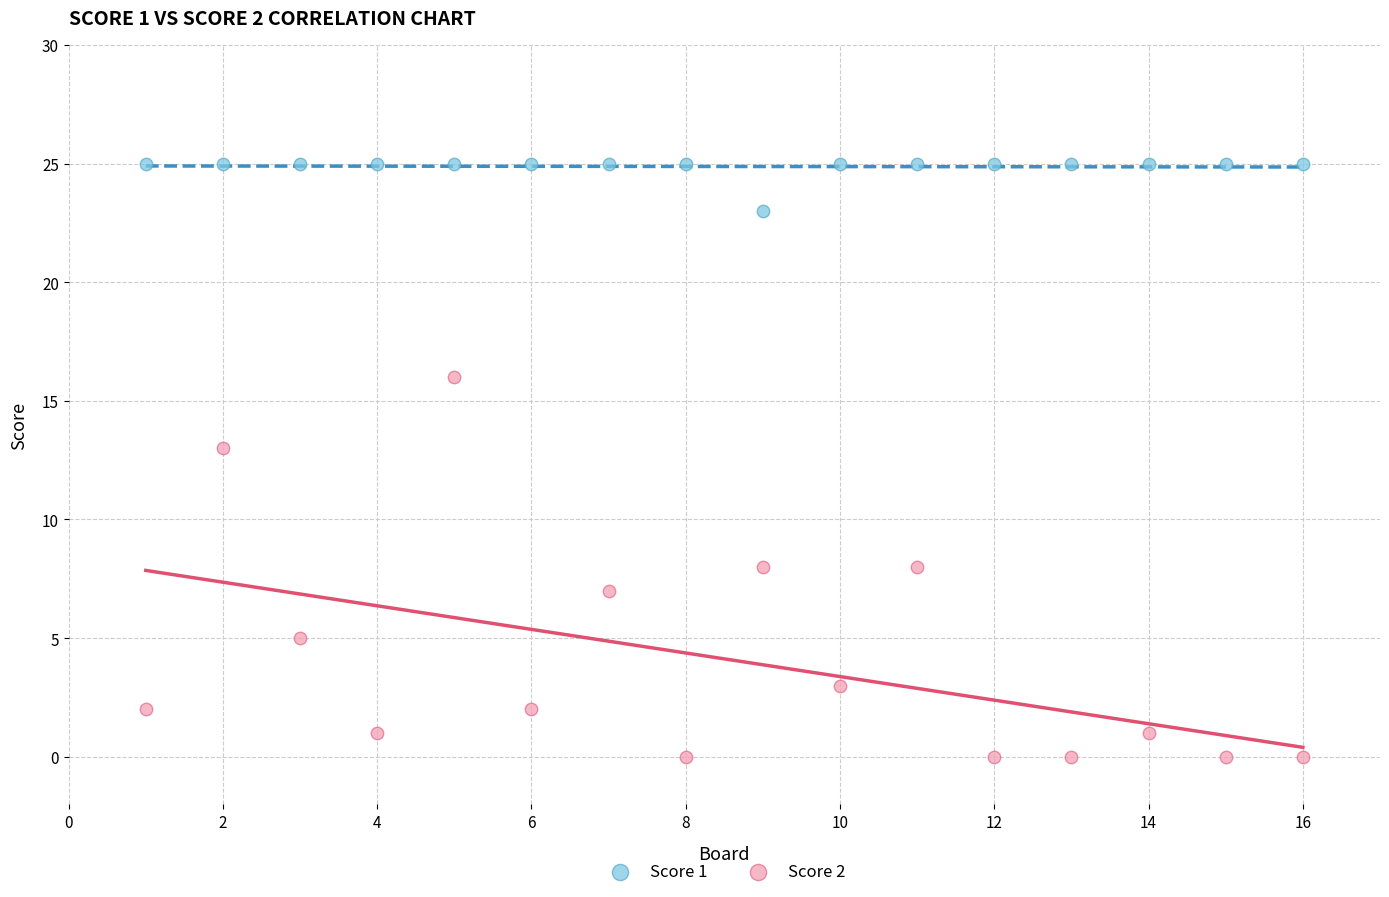

Which series contains the lowest Y value?

Score 2